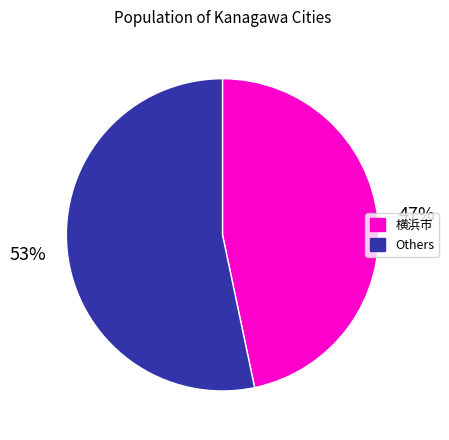

Rank the categories by value from highest to lowest.

Others, 横浜市